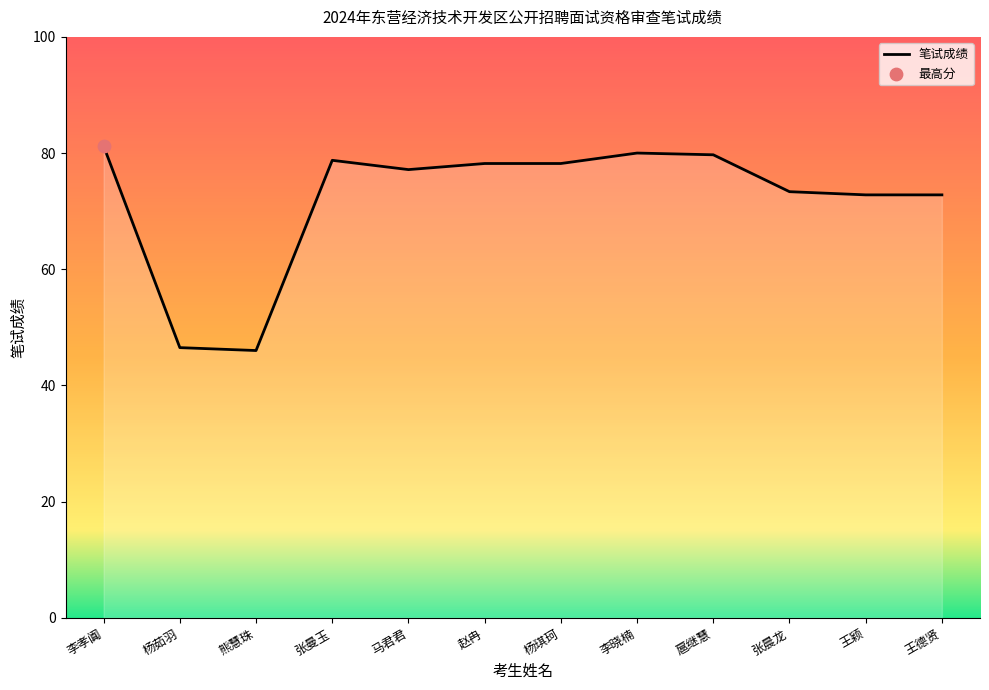

Which has a higher value, 熊慧珠 or 王颖?

王颖